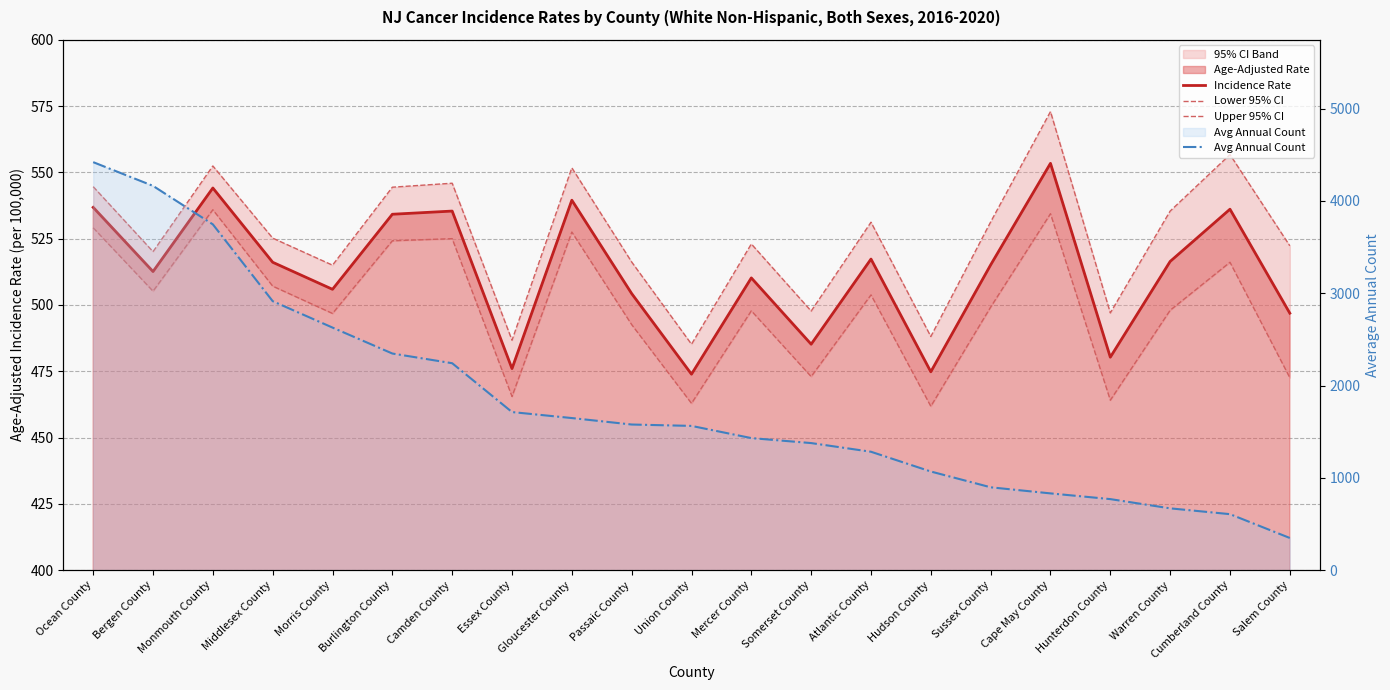

Between Union County and Cape May County, which series saw the biggest shift?

Avg Annual Count